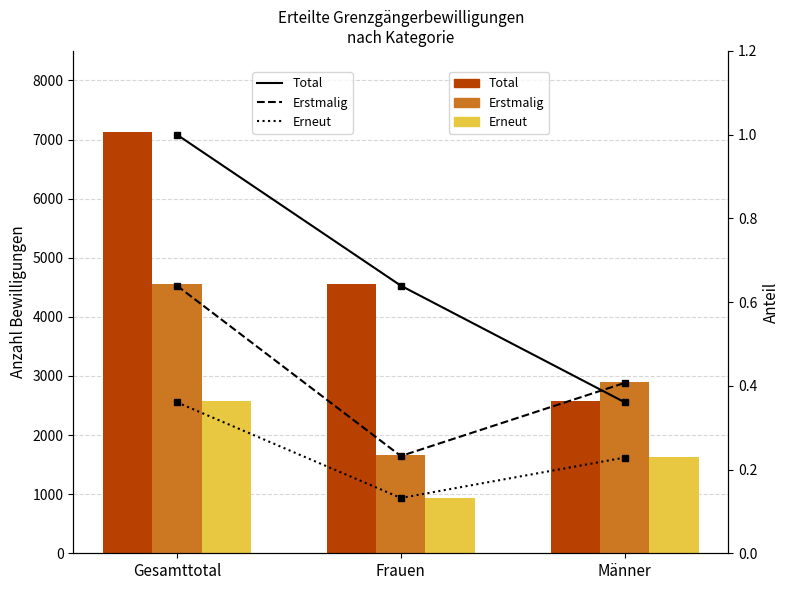

What is the difference between the maximum and minimum values in the Erstmalig series?

0.4